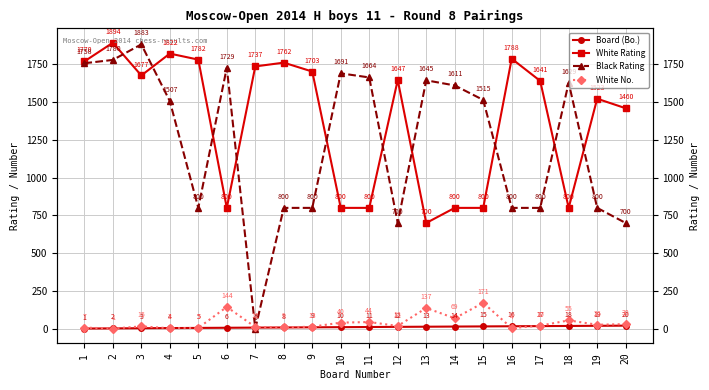

At which label is White No. closest to 86?

14